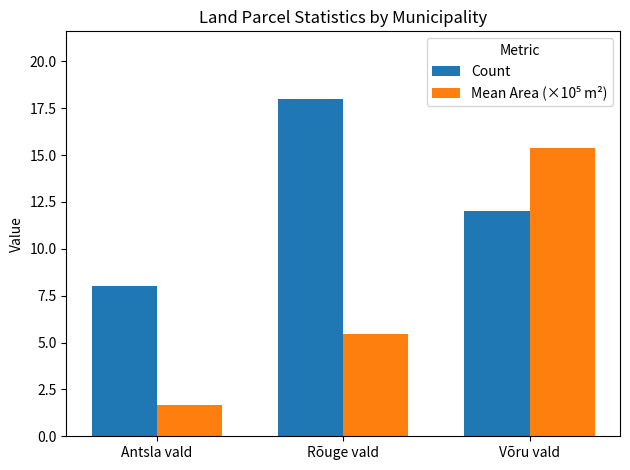

At which category does the chart reach its minimum across all series?

Antsla vald